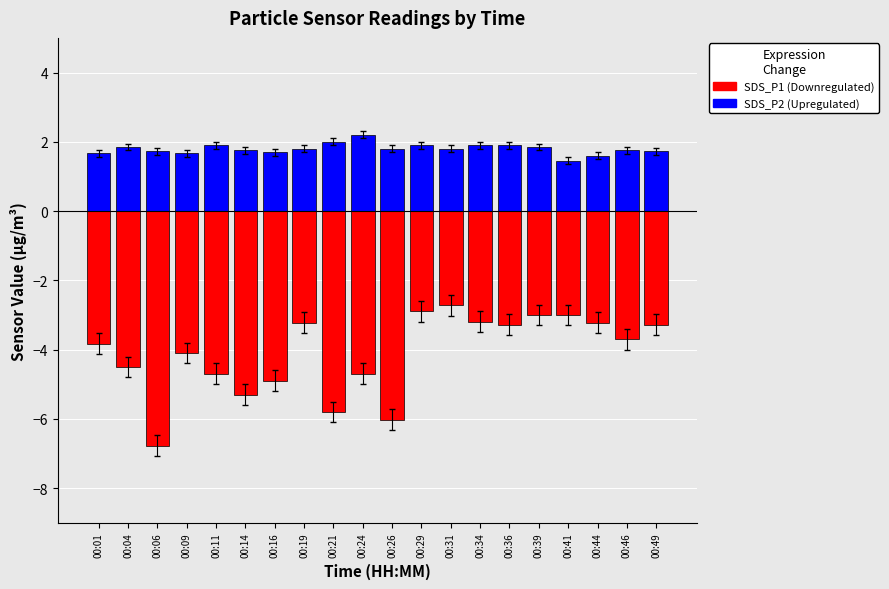

True or false: SDS_P1 (Down) has a value of -3.2 at 00:34.

True